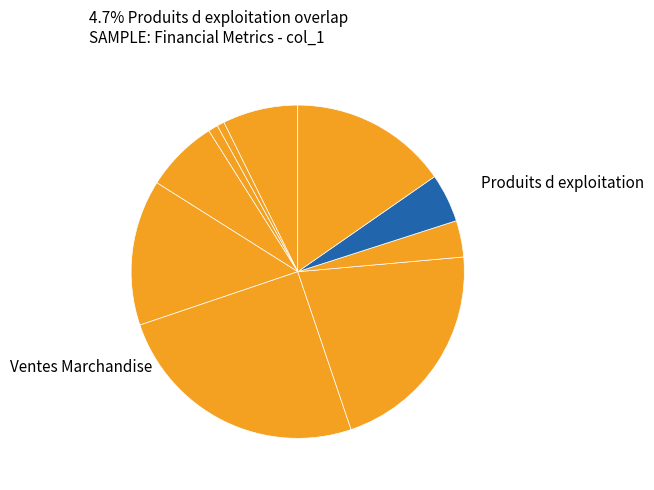

How many segments does this pie chart have?

10